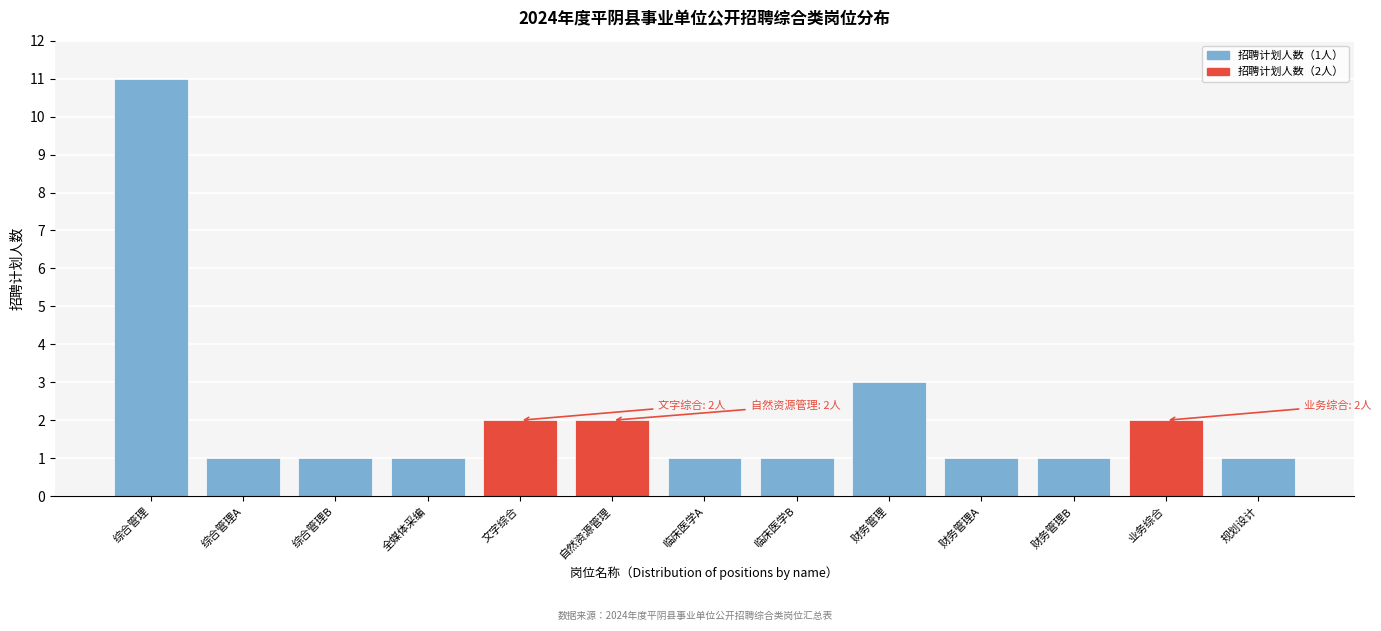

Reading left to right, extract all data points from this chart.

11	1	1	1	2	2	1	1	3	1	1	2	1